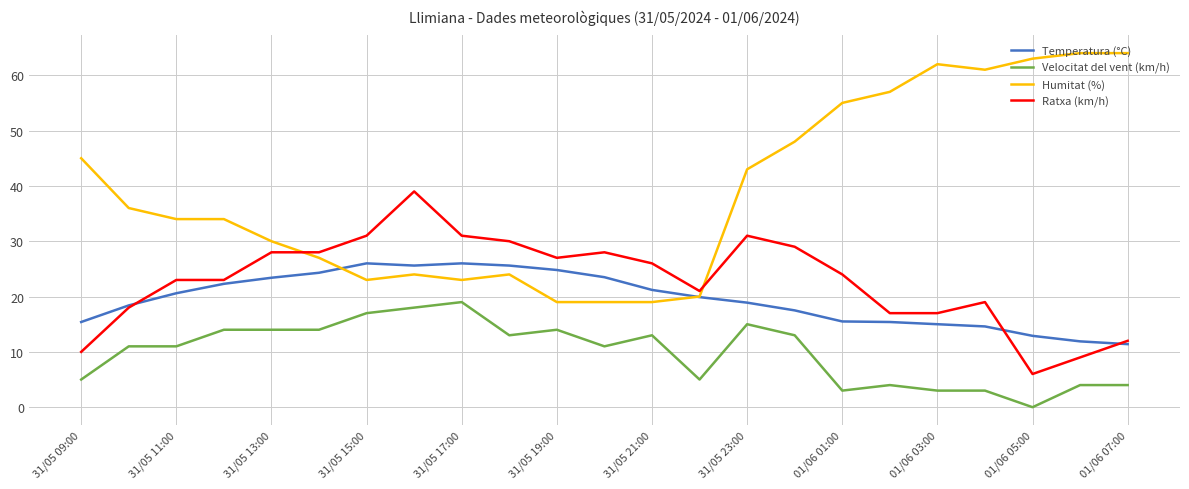

List the series in order of their peak value, highest first.

Humitat (%), Ratxa (km/h), Temperatura (°C), Velocitat del vent (km/h)